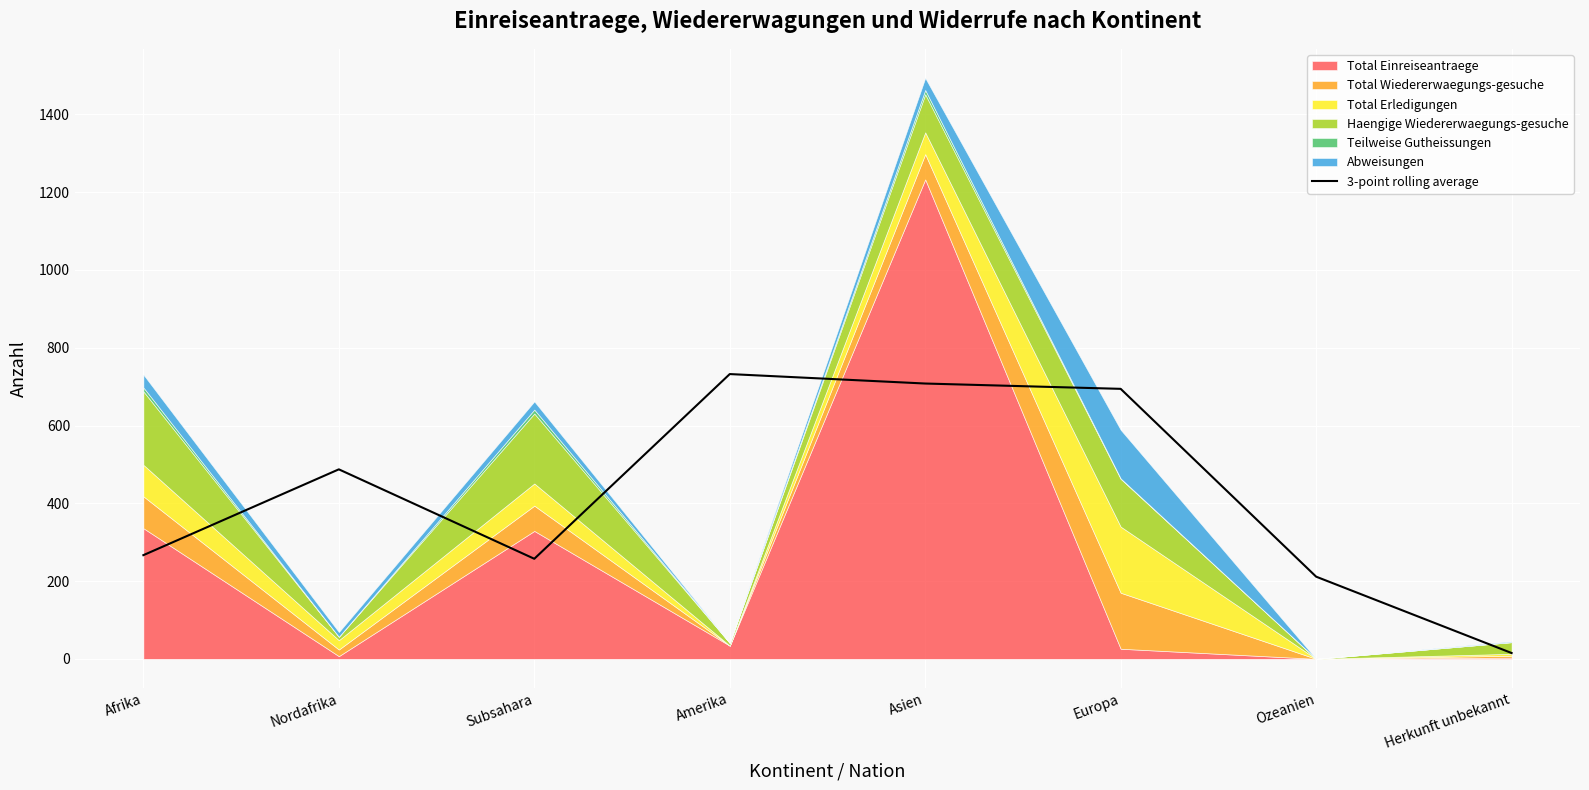

Approximately how many times larger is the value at Afrika compared to Herkunft unbekannt?

17.8